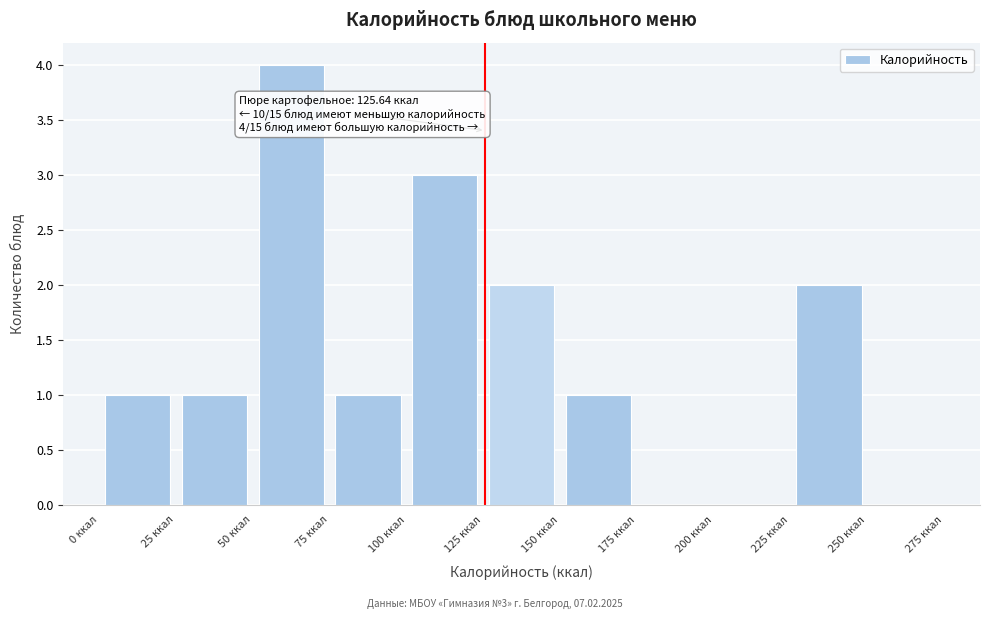

Over which range of the x-axis is the bar tallest?

50 to 75